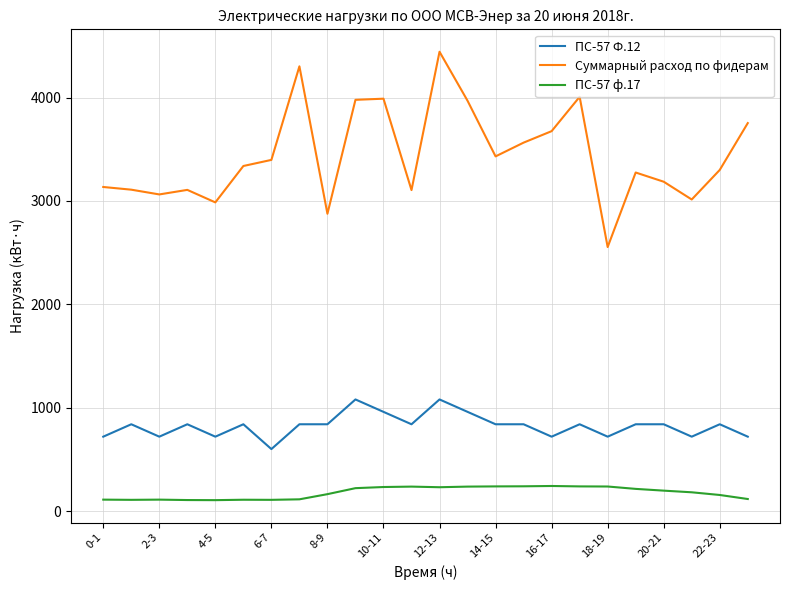

True or false: ПС-57 Ф.12 and Суммарный расход по фидерам intersect in this chart.

False